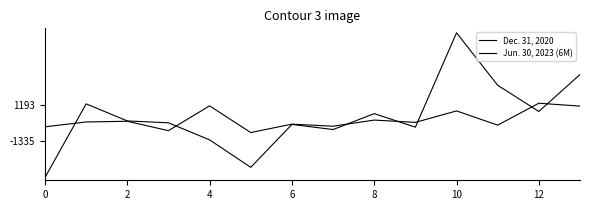

At which category is the sum across all series the highest?

10